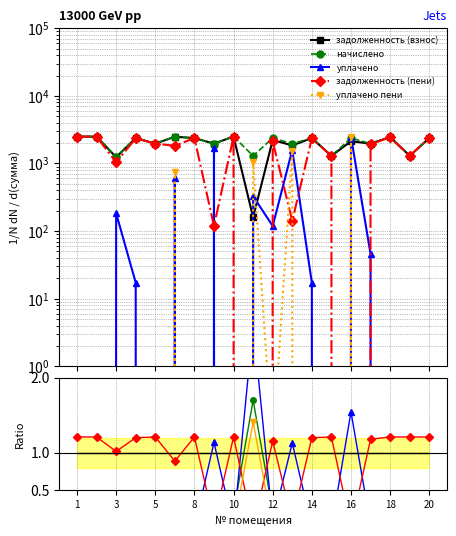

What is the difference between the highest and lowest values at 20?

2.7